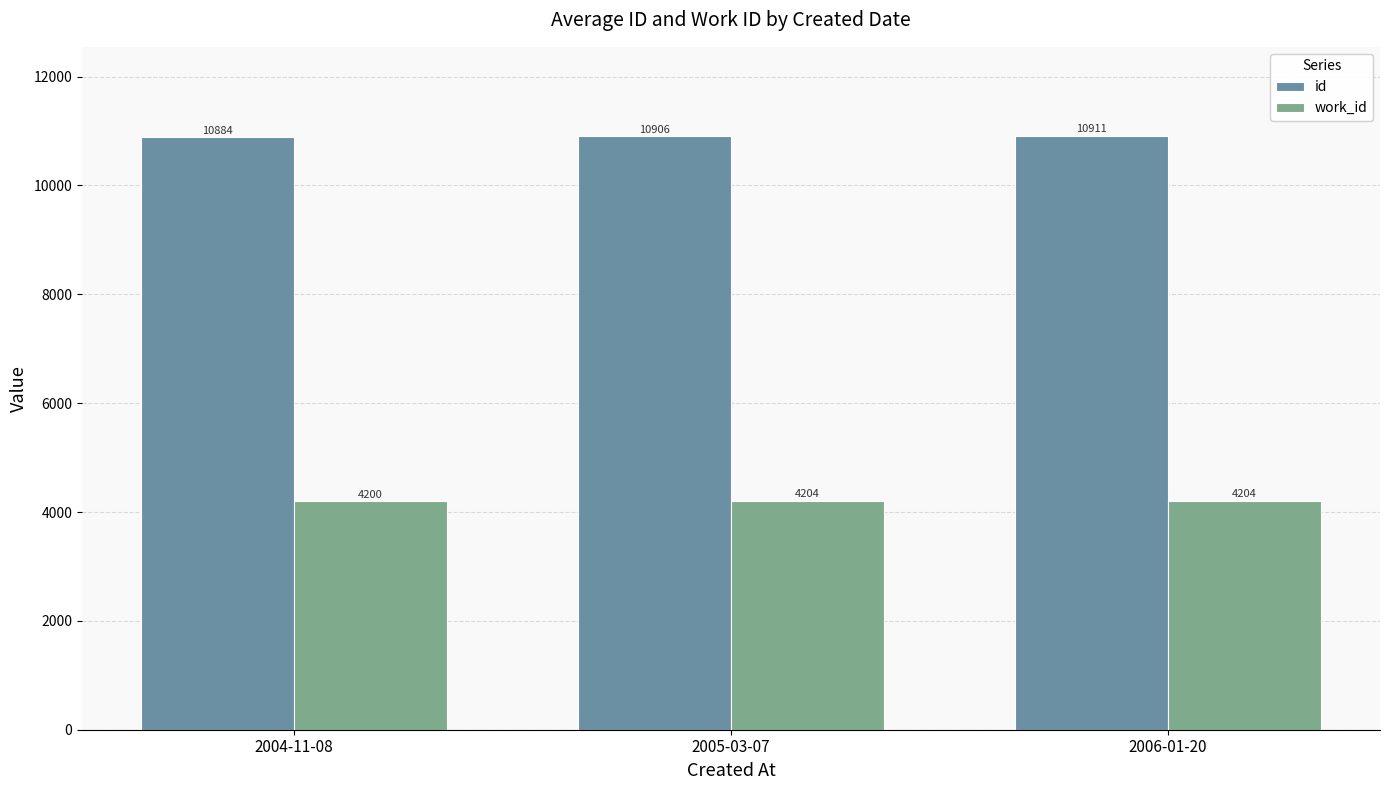

Which series has the largest total across all categories?

id